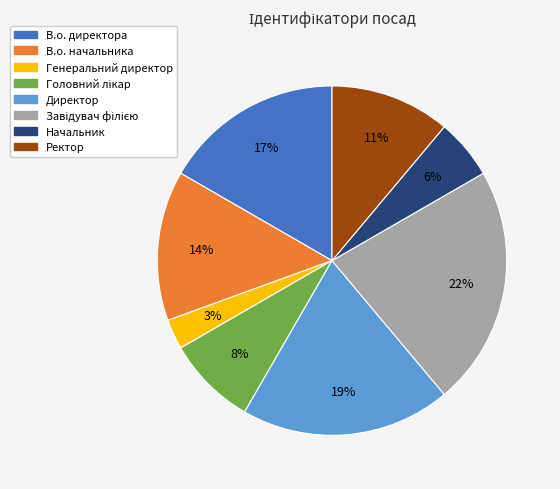

Which slice is the smallest?

Генеральний директор